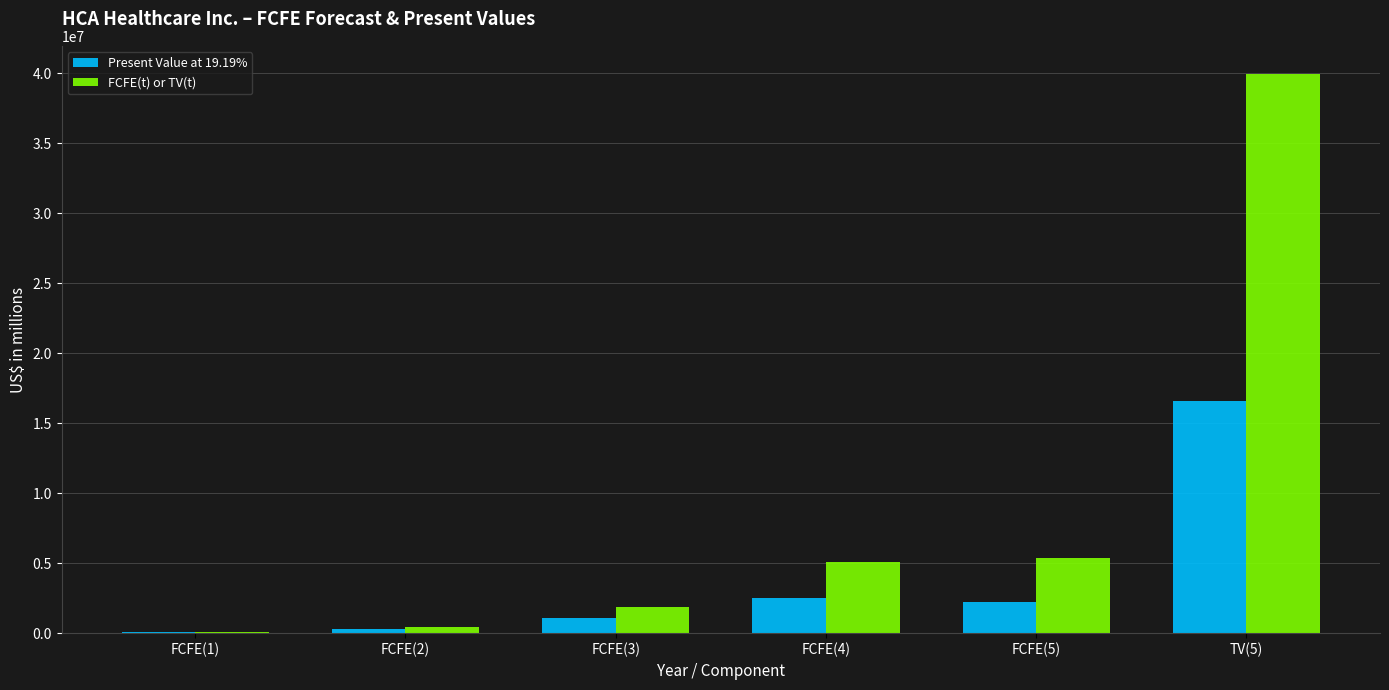

The Present Value at 19.19% series shows 56746 at FCFE(1). True or false?

True